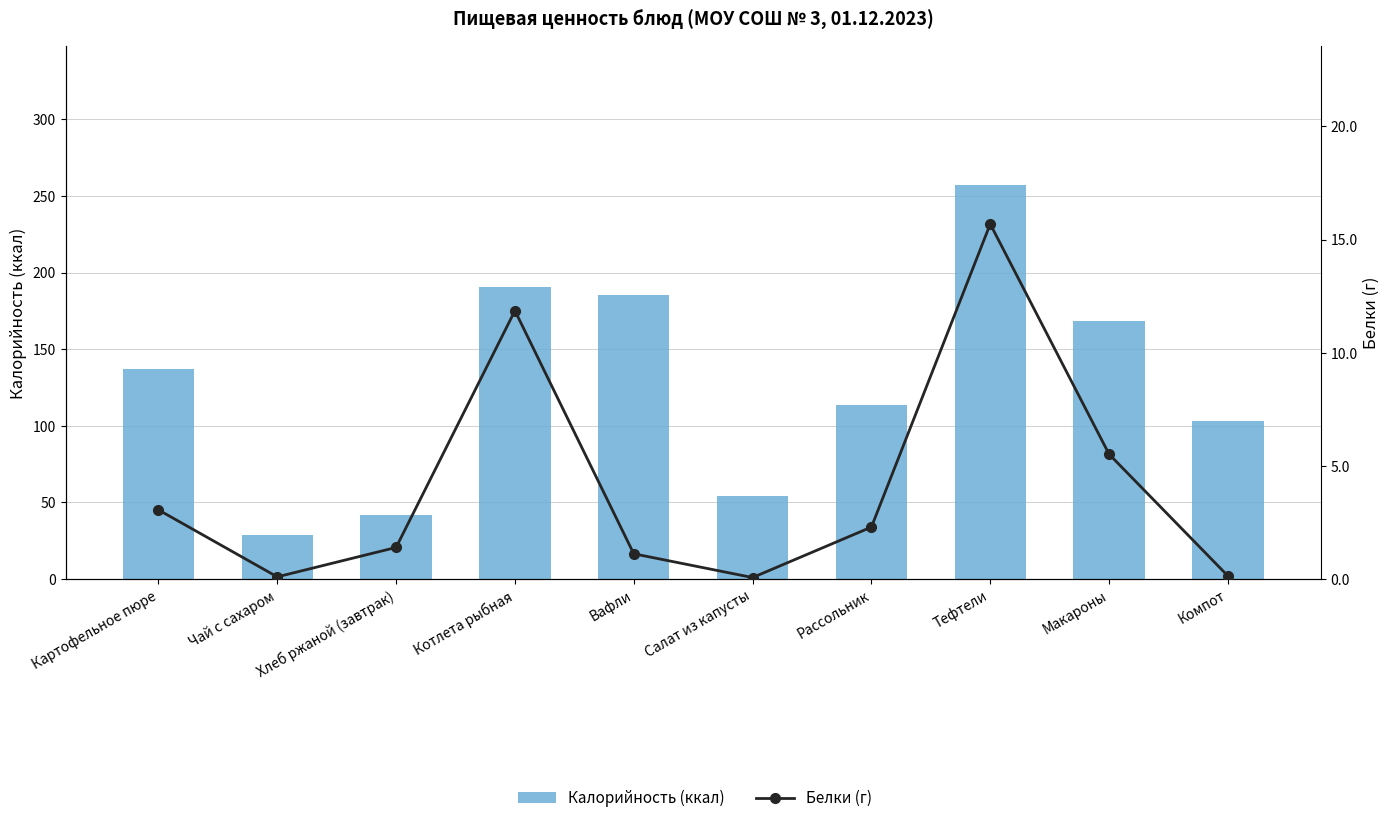

Count the number of categories in the chart.

10